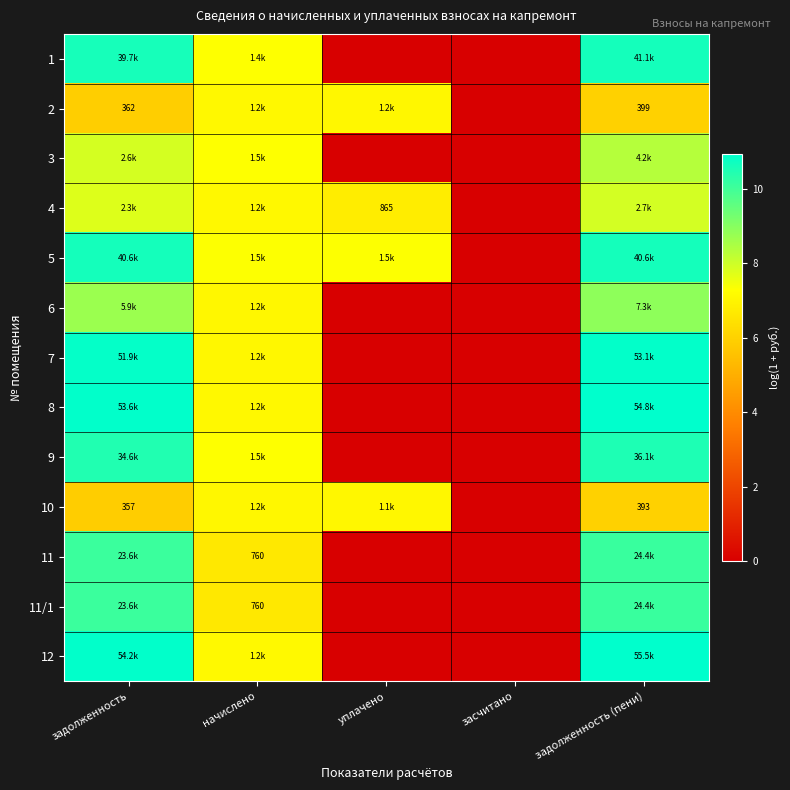

Is it true that 1 equals 3.9 at начислено?

False